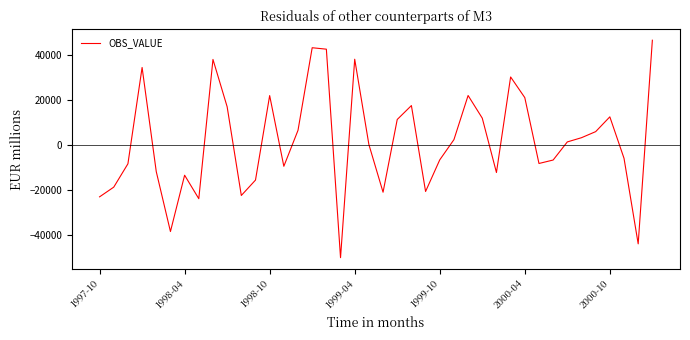

How many lines are shown in the chart?

1